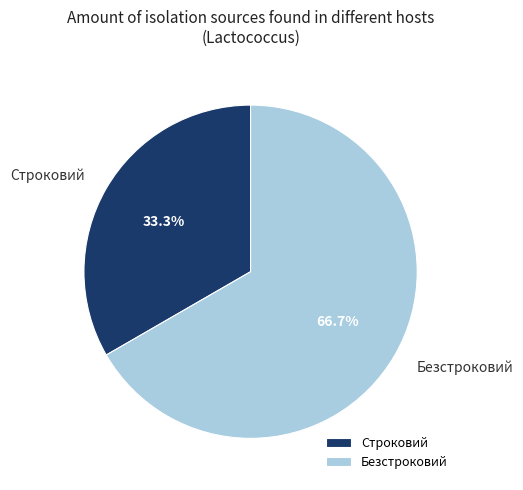

Which category has the smallest portion of the pie?

Строковий